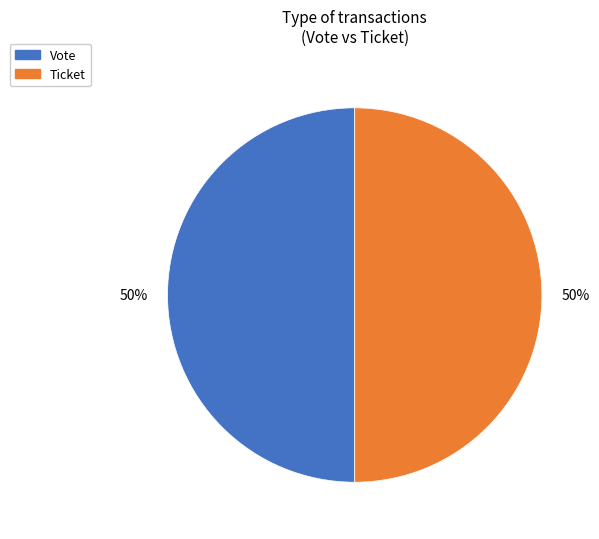

To the nearest percent, what is the average slice percentage?

50%